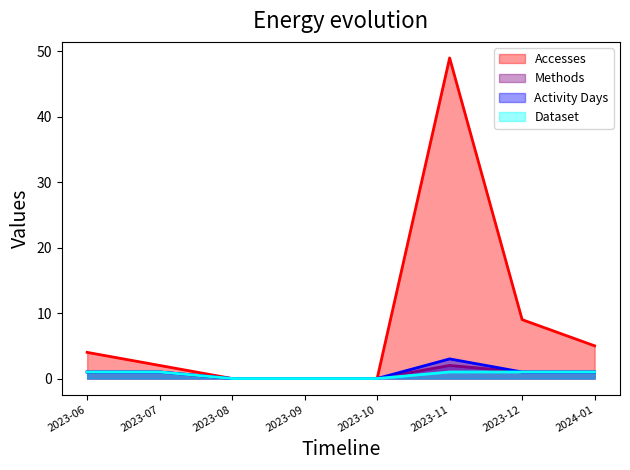

Does the chart display data point markers on the line(s)?

No